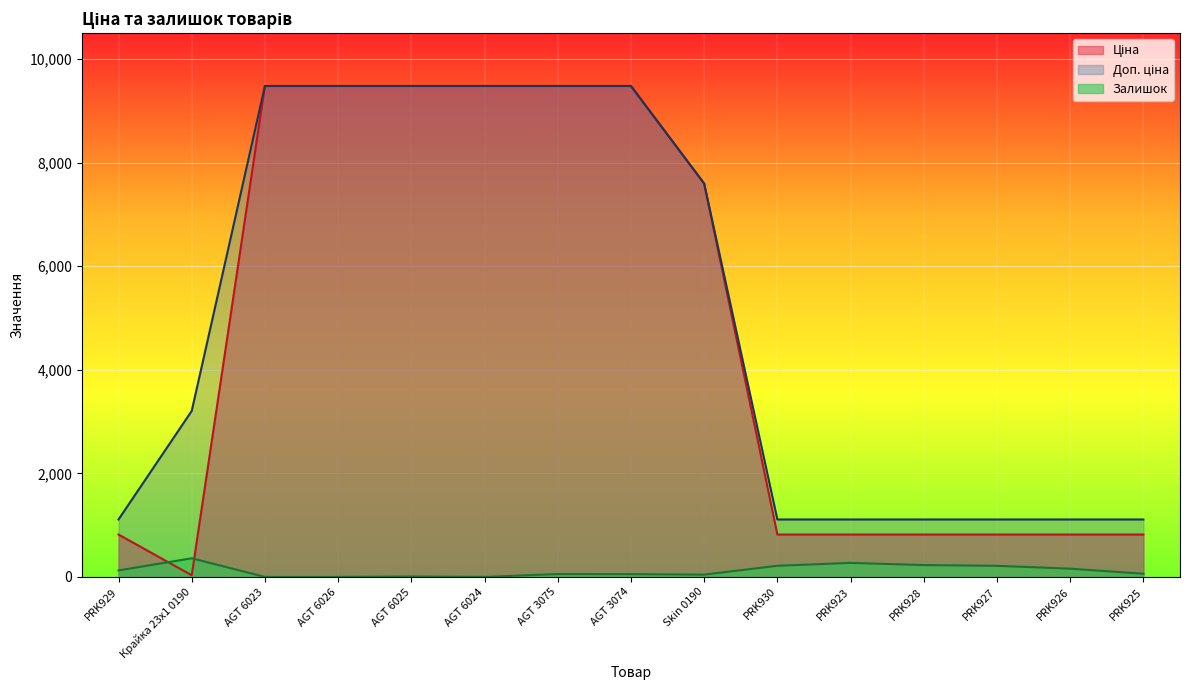

Which series ends up on top after the final intersection of Ціна and Залишок?

Ціна